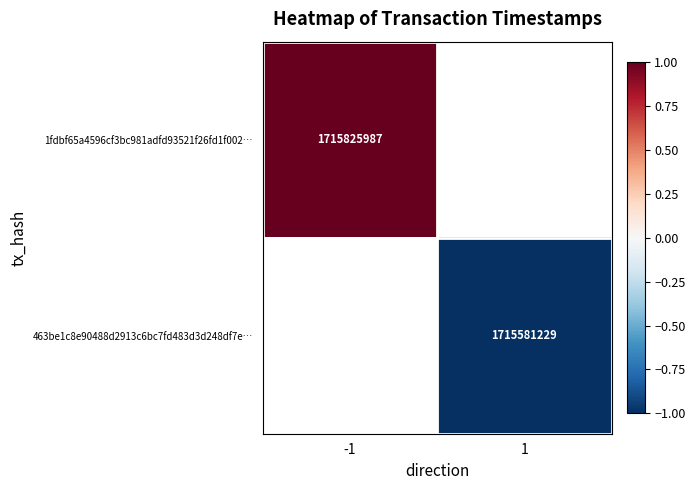

Is it true that 463be1c8e90488d2913c6bc7fd483d3d248df7e… equals 1715581229 at 1?

True